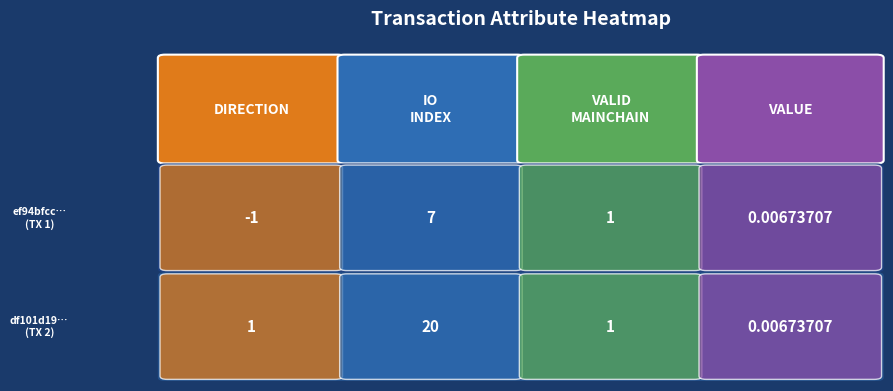

What is the difference between the ef94bfcc49fa89e10cc6c1e964605efeb471bdf values at 2 and 3?

1.0